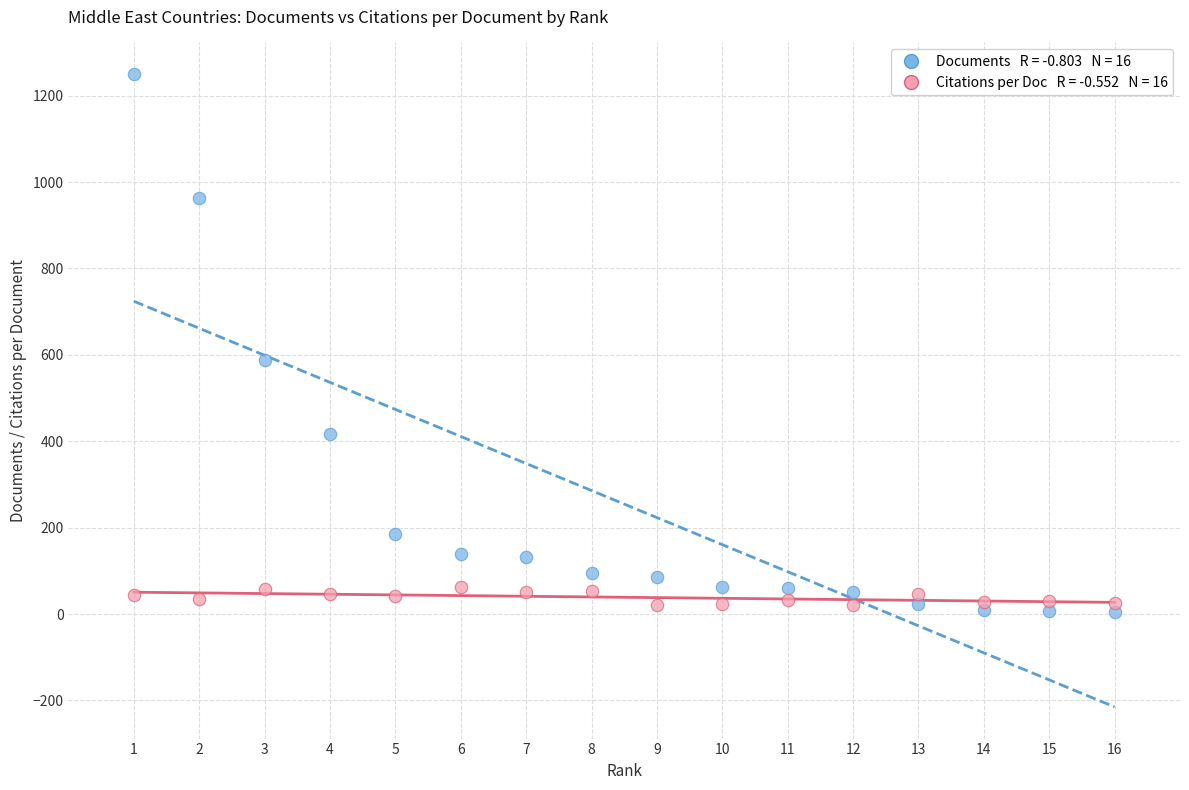

Across all data points, what is the range of X values (max minus min)?

15.0